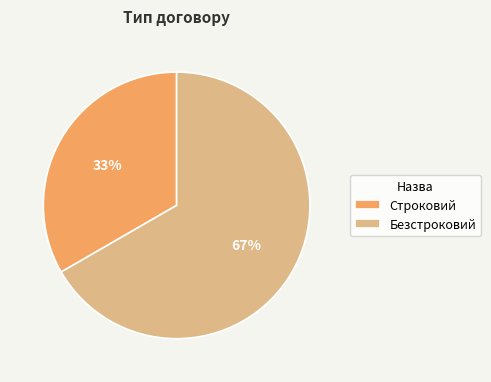

Which category has the biggest portion of the pie?

Безстроковий